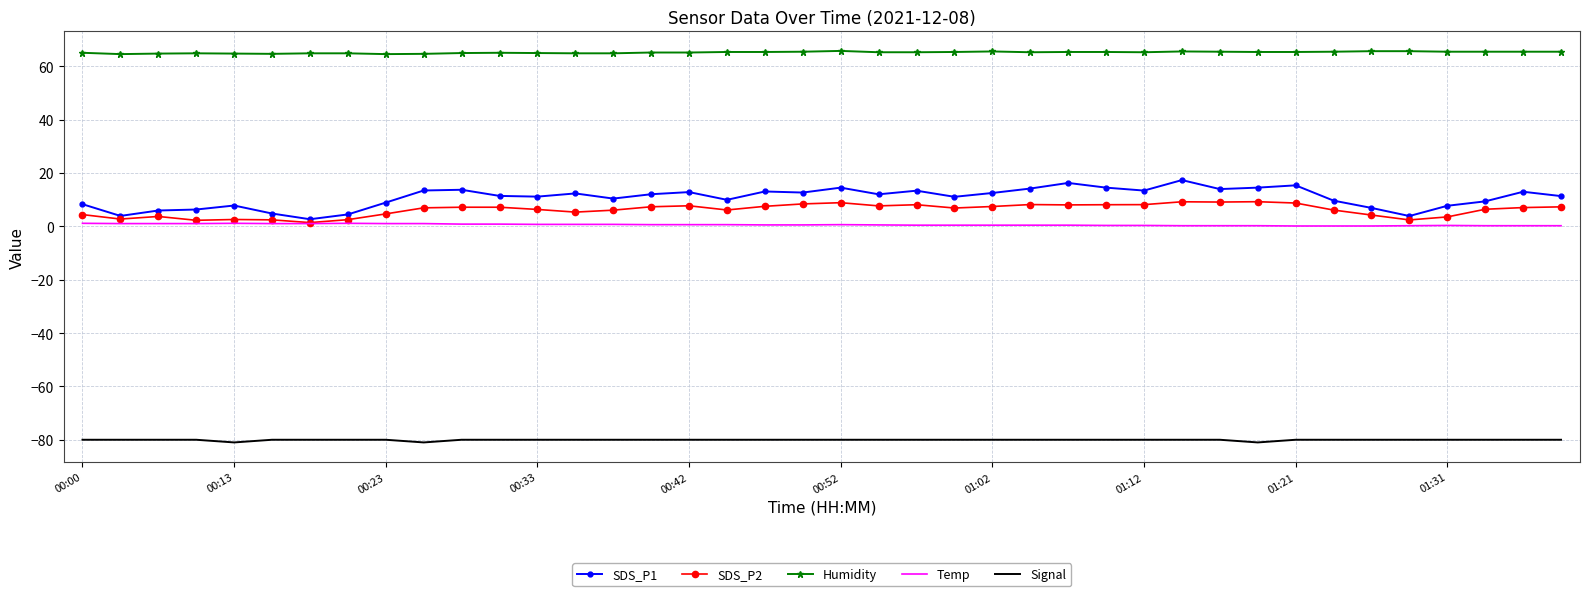

Which series has the largest total across all categories?

Humidity